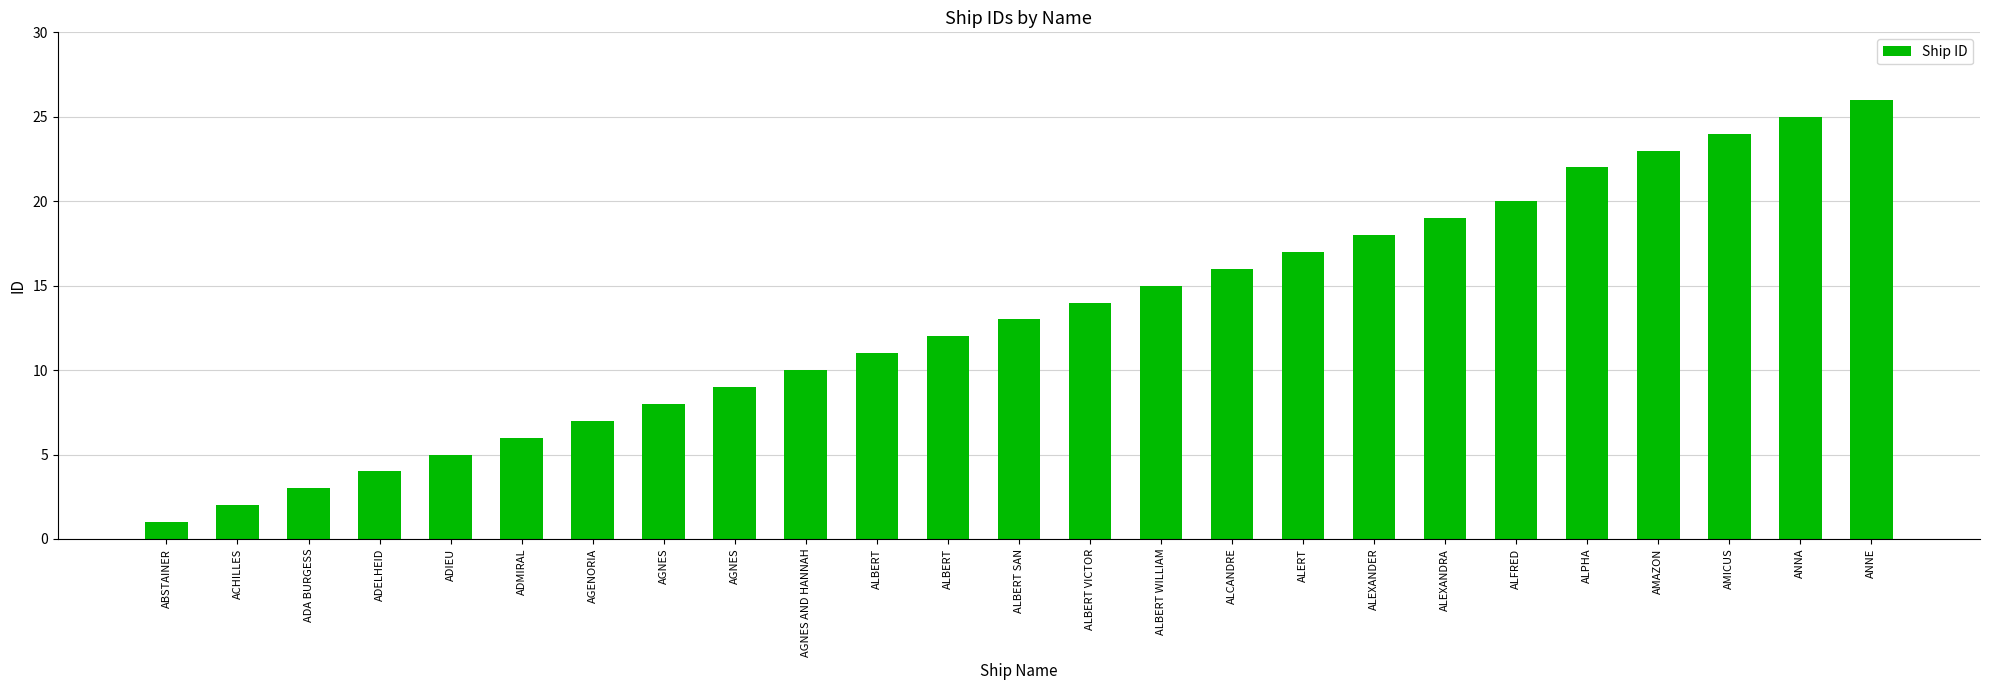

Reading left to right, list all the values displayed in this chart.

ABSTAINER=1	ACHILLES=2	ADA BURGESS=3	ADELHEID=4	ADIEU=5	ADMIRAL=6	AGENORIA=7	AGNES=8	AGNES=9	AGNES AND HANNAH=10	ALBERT=11	ALBERT=12	ALBERT SAN=13	ALBERT VICTOR=14	ALBERT WILLIAM=15	ALCANDRE=16	ALERT=17	ALEXANDER=18	ALEXANDRA=19	ALFRED=20	ALPHA=22	AMAZON=23	AMICUS=24	ANNA=25	ANNE=26